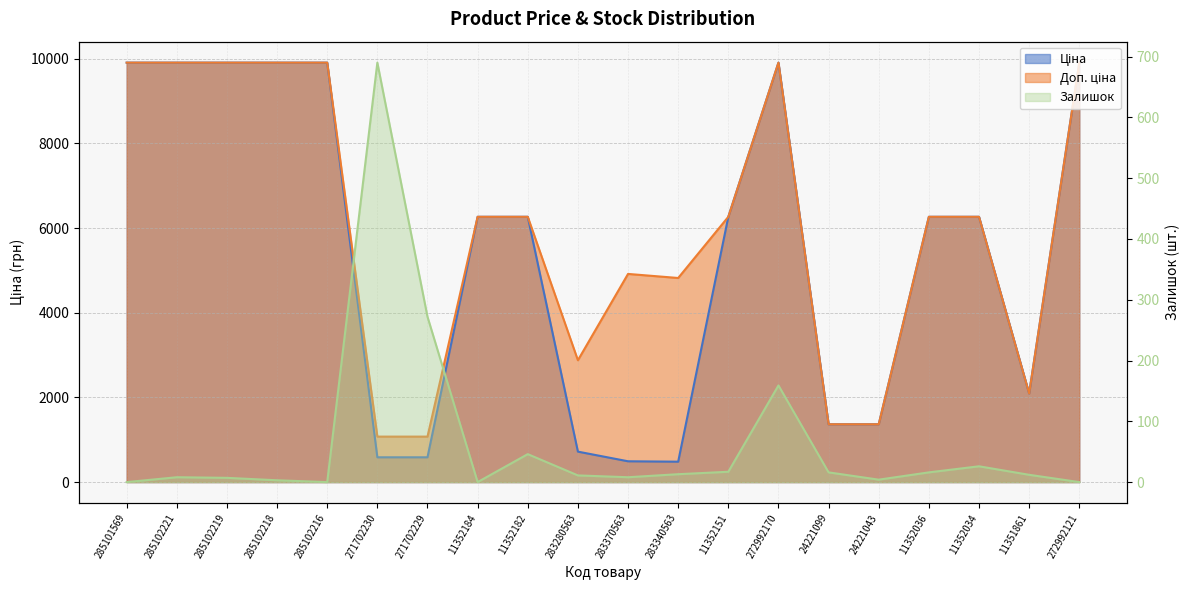

Reading left to right, list all the values displayed in this chart.

Ціна: 285101569=9908.5	285102221=9908.5	285102219=9908.5	285102218=9908.5	285102216=9908.5	271702230=586.0	271702229=586.0	11352184=6266.7	11352182=6266.7	283280563=719.6	283370563=491.7	283340563=482.1	11352151=6266.7	272992170=9908.5	24221099=1366.3	24221043=1366.3	11352036=6266.7	11352034=6266.7	11351861=2094.3	272992121=9908.5
Доп. ціна: 285101569=9908.5	285102221=9908.5	285102219=9908.5	285102218=9908.5	285102216=9908.5	271702230=1074.5	271702229=1074.5	11352184=6266.7	11352182=6266.7	283280563=2878.5	283370563=4917.4	283340563=4821.4	11352151=6266.7	272992170=9908.5	24221099=1366.0	24221043=1366.0	11352036=6266.7	11352034=6266.7	11351861=2094.0	272992121=9908.5
Залишок: 285101569=0.0	285102221=8.0	285102219=7.0	285102218=3.0	285102216=0.0	271702230=690.0	271702229=272.0	11352184=0.0	11352182=46.0	283280563=11.0	283370563=8.0	283340563=13.0	11352151=17.0	272992170=159.0	24221099=16.0	24221043=4.0	11352036=16.0	11352034=26.0	11351861=12.0	272992121=0.0